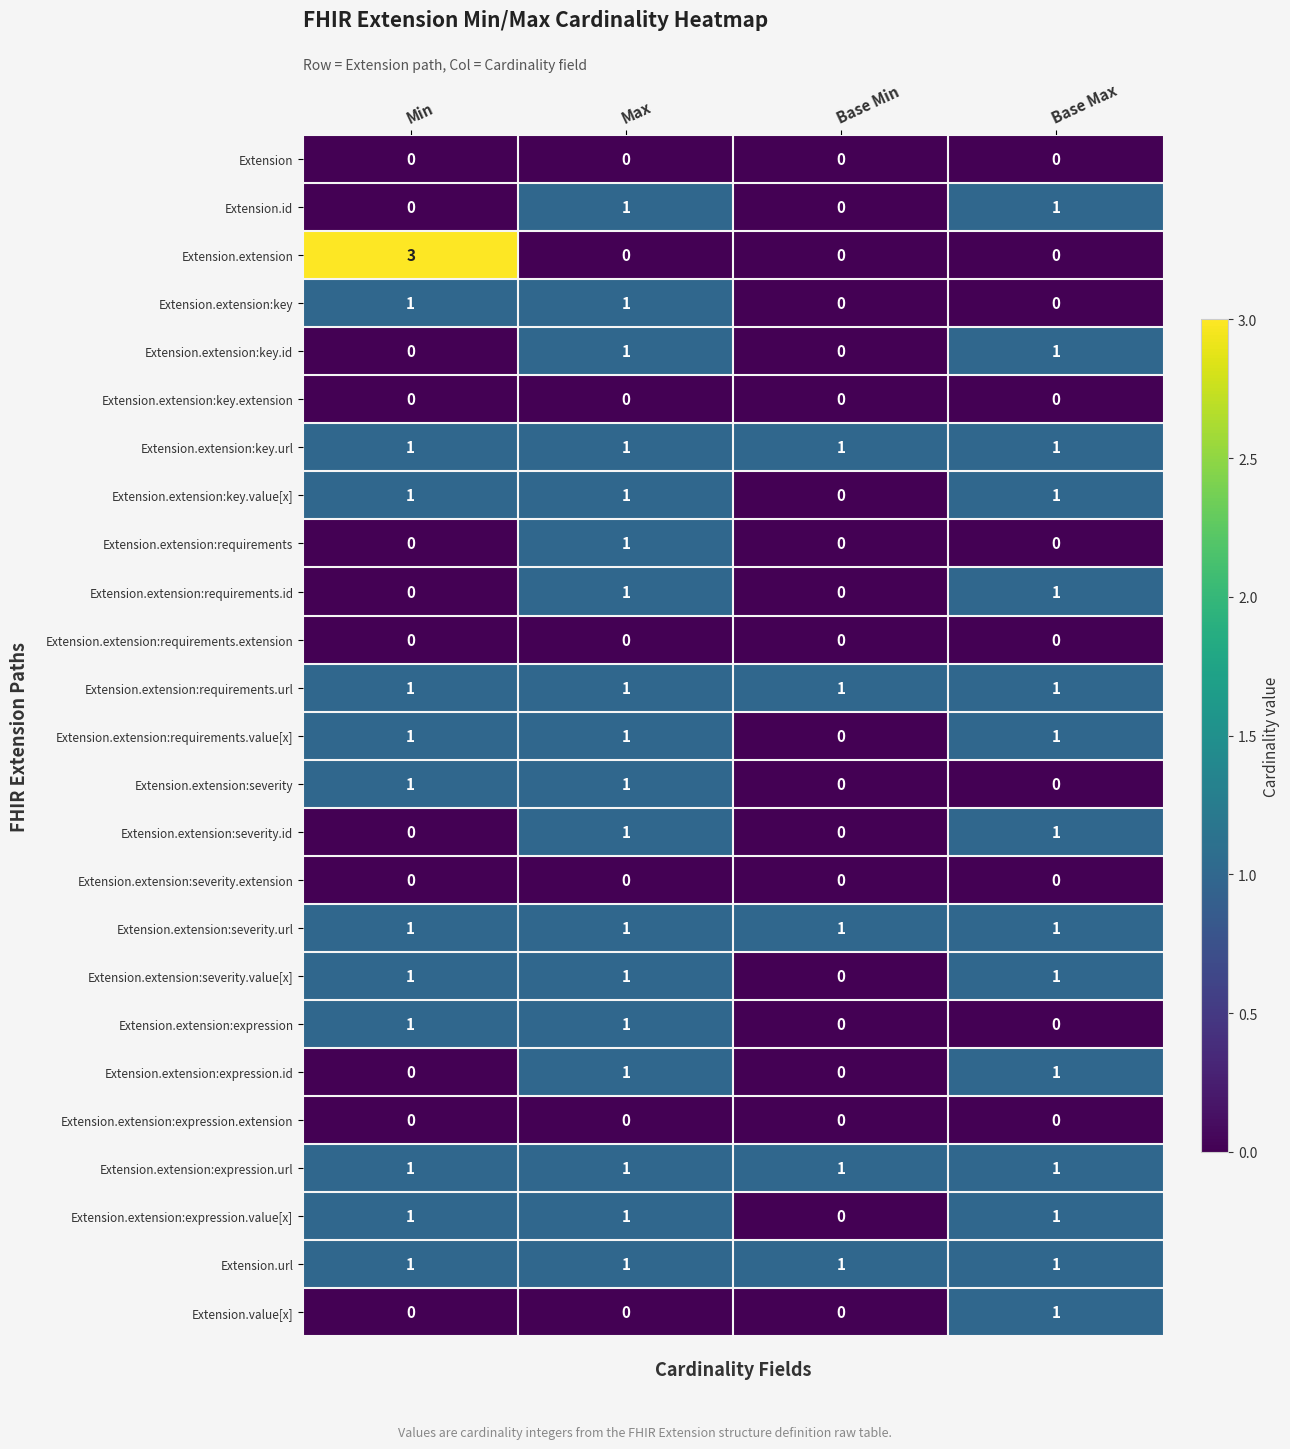

At which category is the sum across all series the highest?

Max